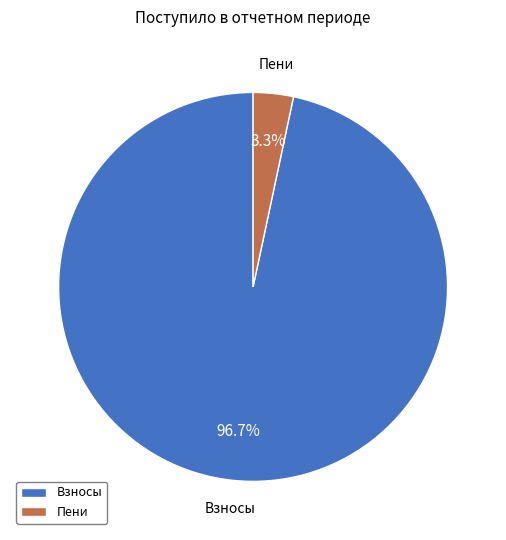

What is the majority slice?

Взносы